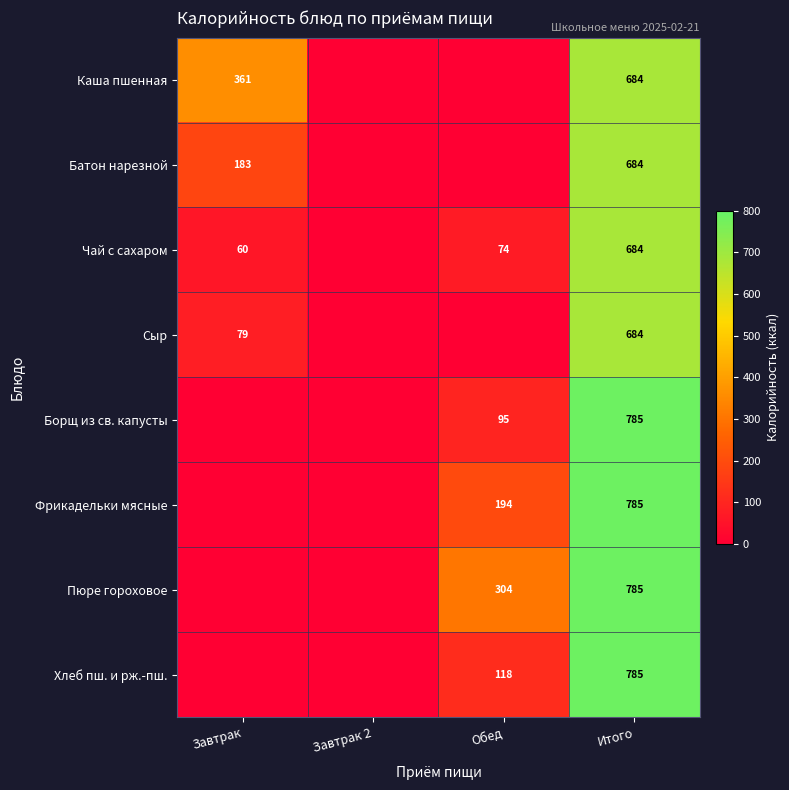

What is the total value across all series at Итого?

5876